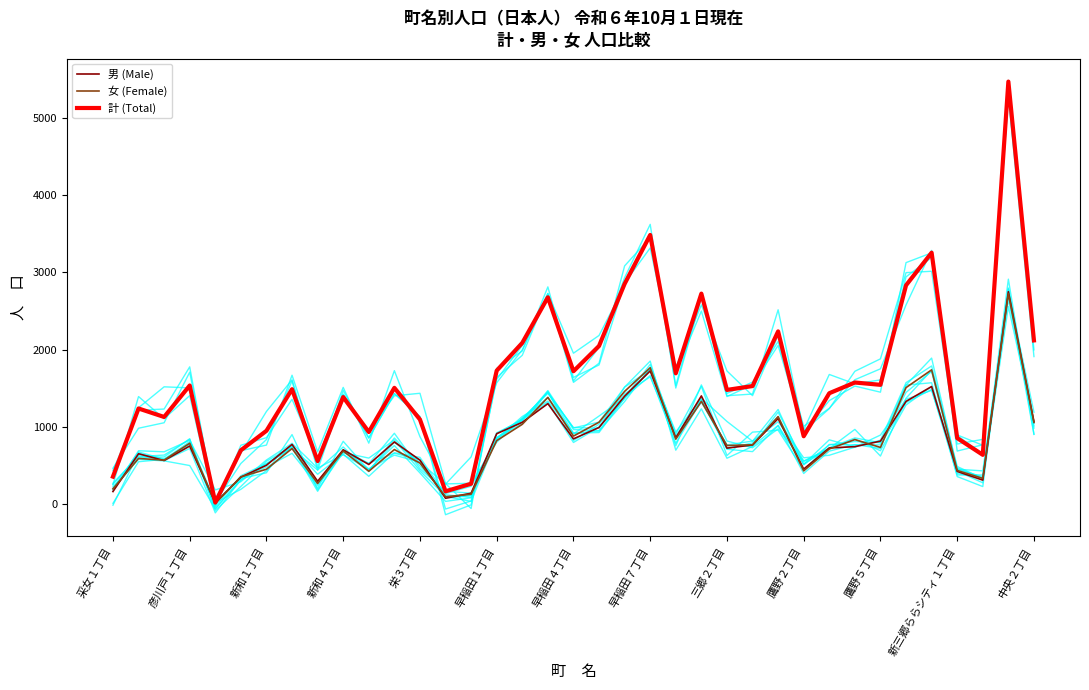

Which series has the largest total across all categories?

計 (Total)